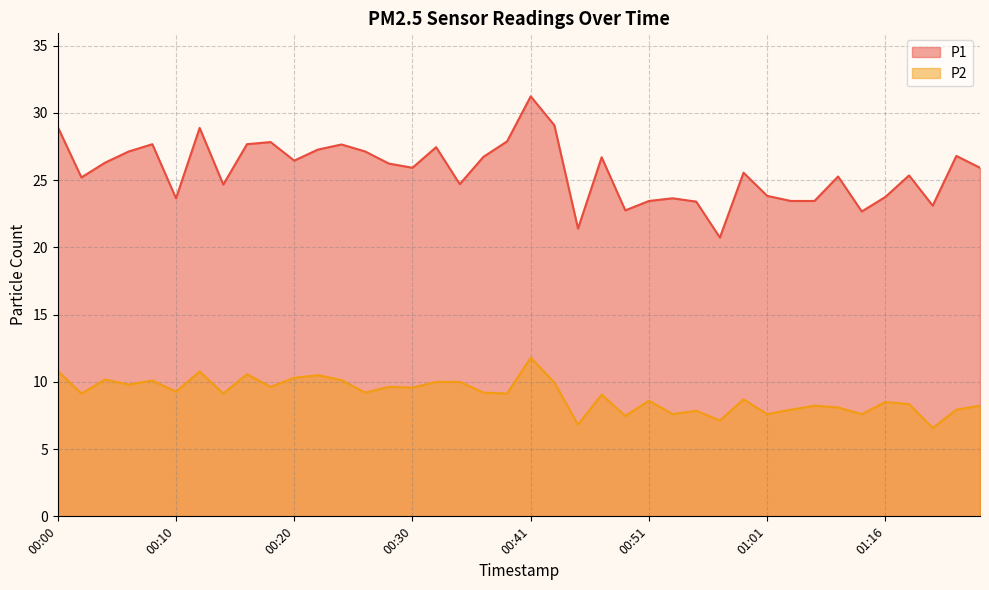

What are all the series names shown in the legend?

P1, P2